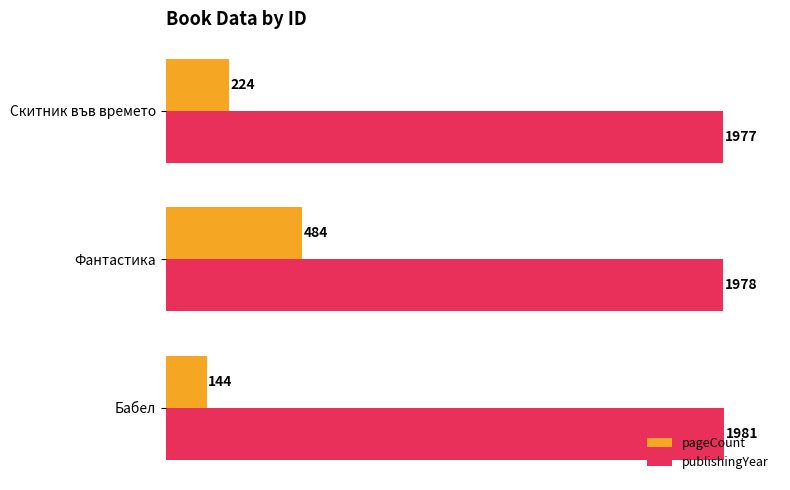

What is the average value of the pageCount series?

284